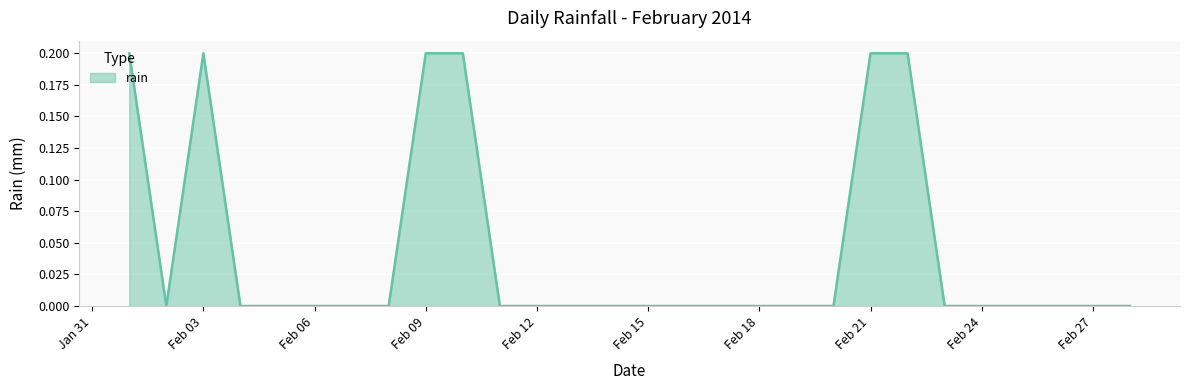

Does the chart have visible grid lines?

Yes